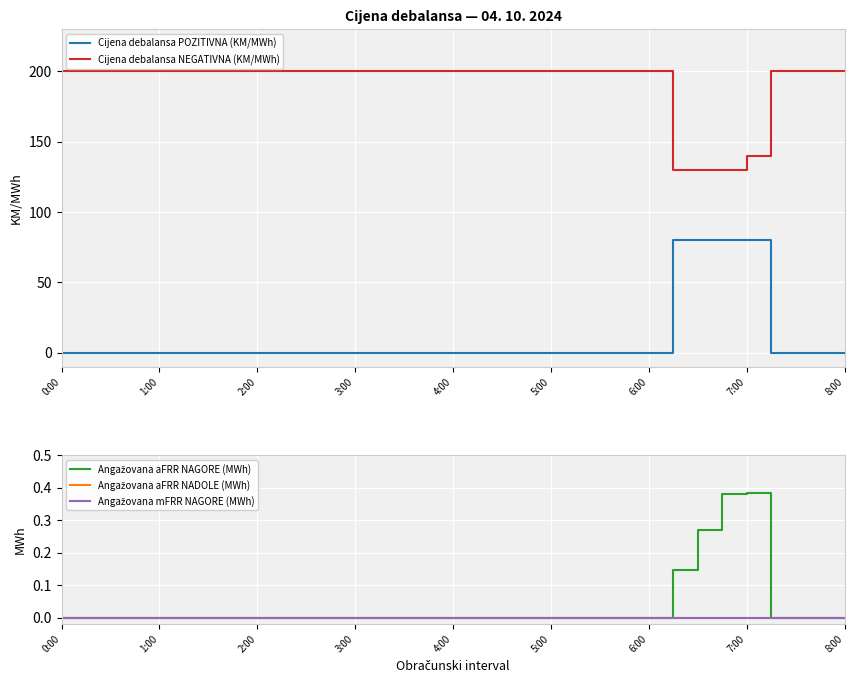

Is the value of Cijena debalansa POZITIVNA (KM/MWh) at 3:00 greater than the value of Cijena debalansa NEGATIVNA (KM/MWh) at 8:00?

No